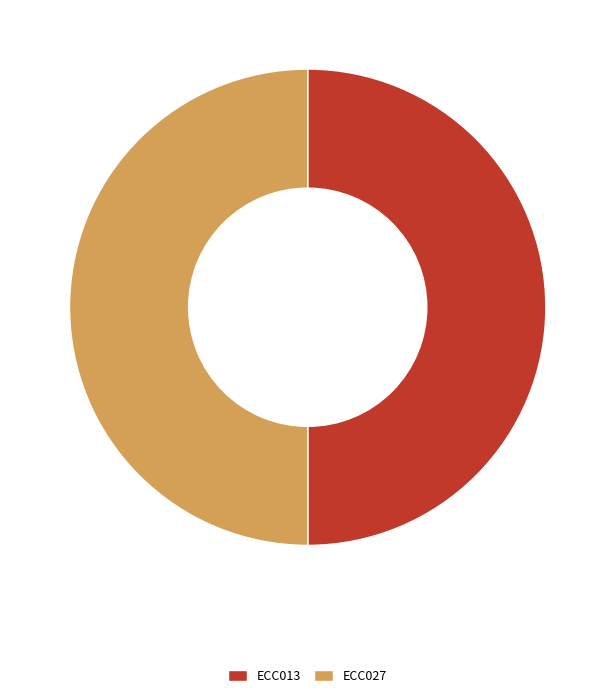

True or false: ECC027 accounts for 50% of the total.

True